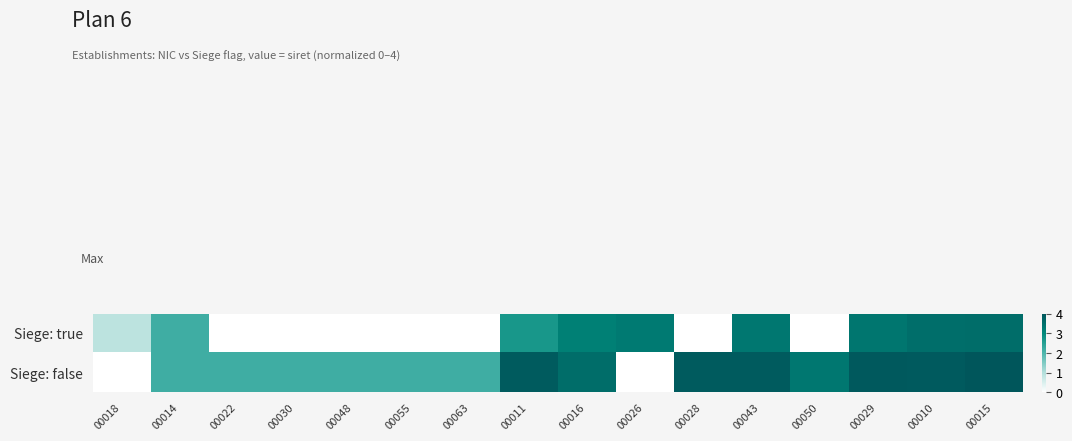

Which label corresponds to the smallest value in the chart?

00022